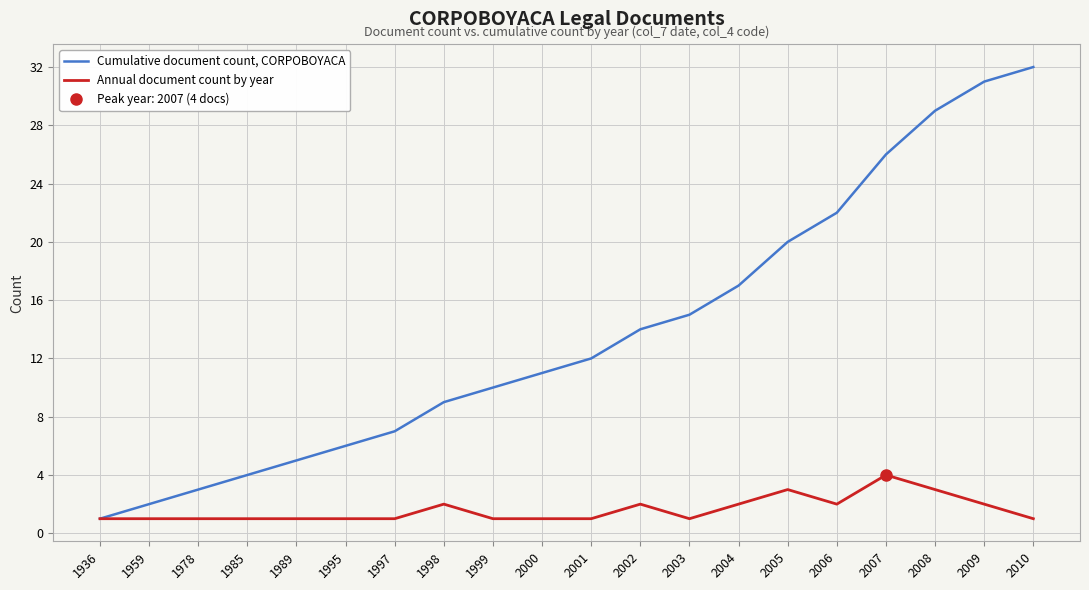

List the series in order of their overall mean, highest first.

Cumulative document count, CORPOBOYACA, Annual document count by year